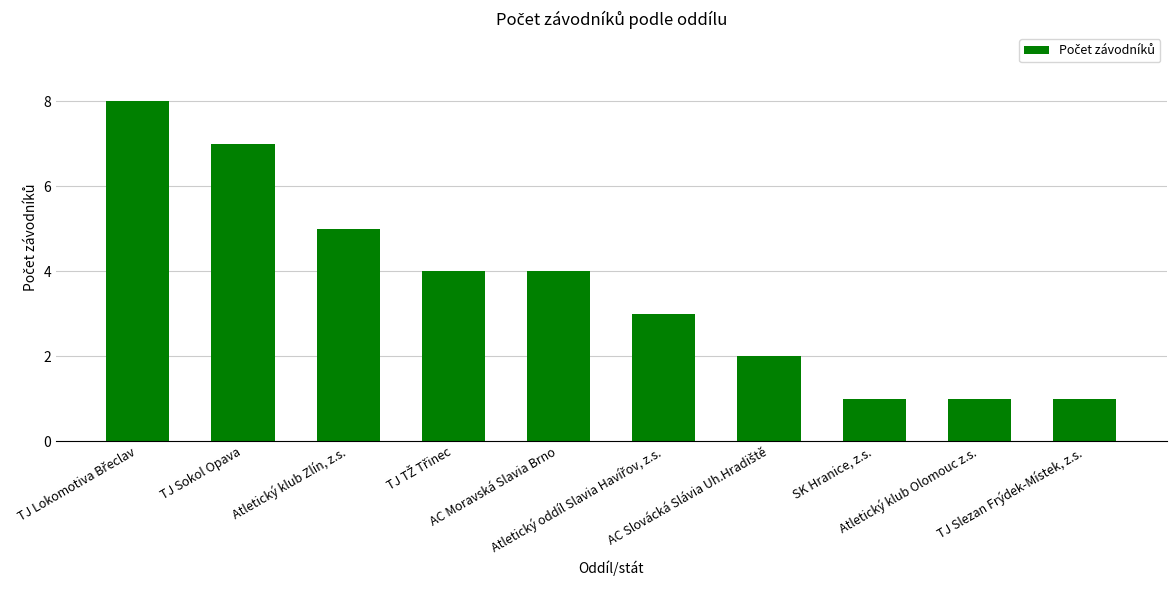

What is the label of the 8th bar from the left?

SK Hranice, z.s.